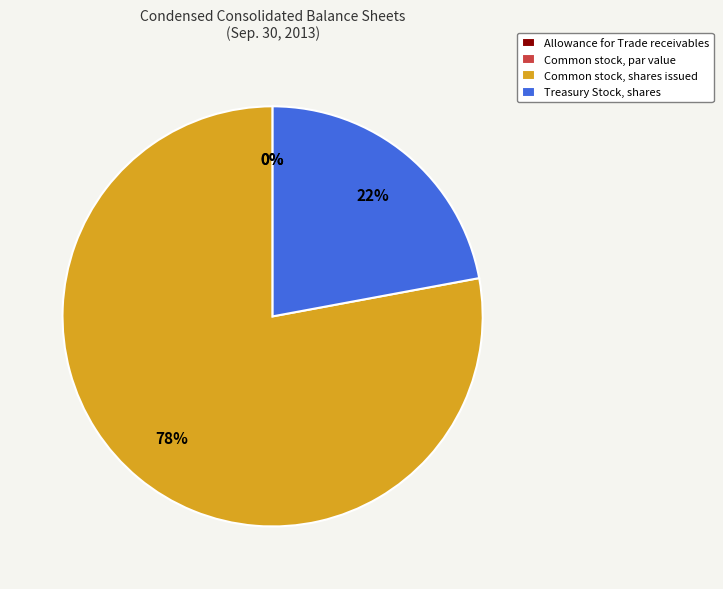

Is the sum of Common stock, shares issued and Treasury Stock, shares greater than half?

Yes